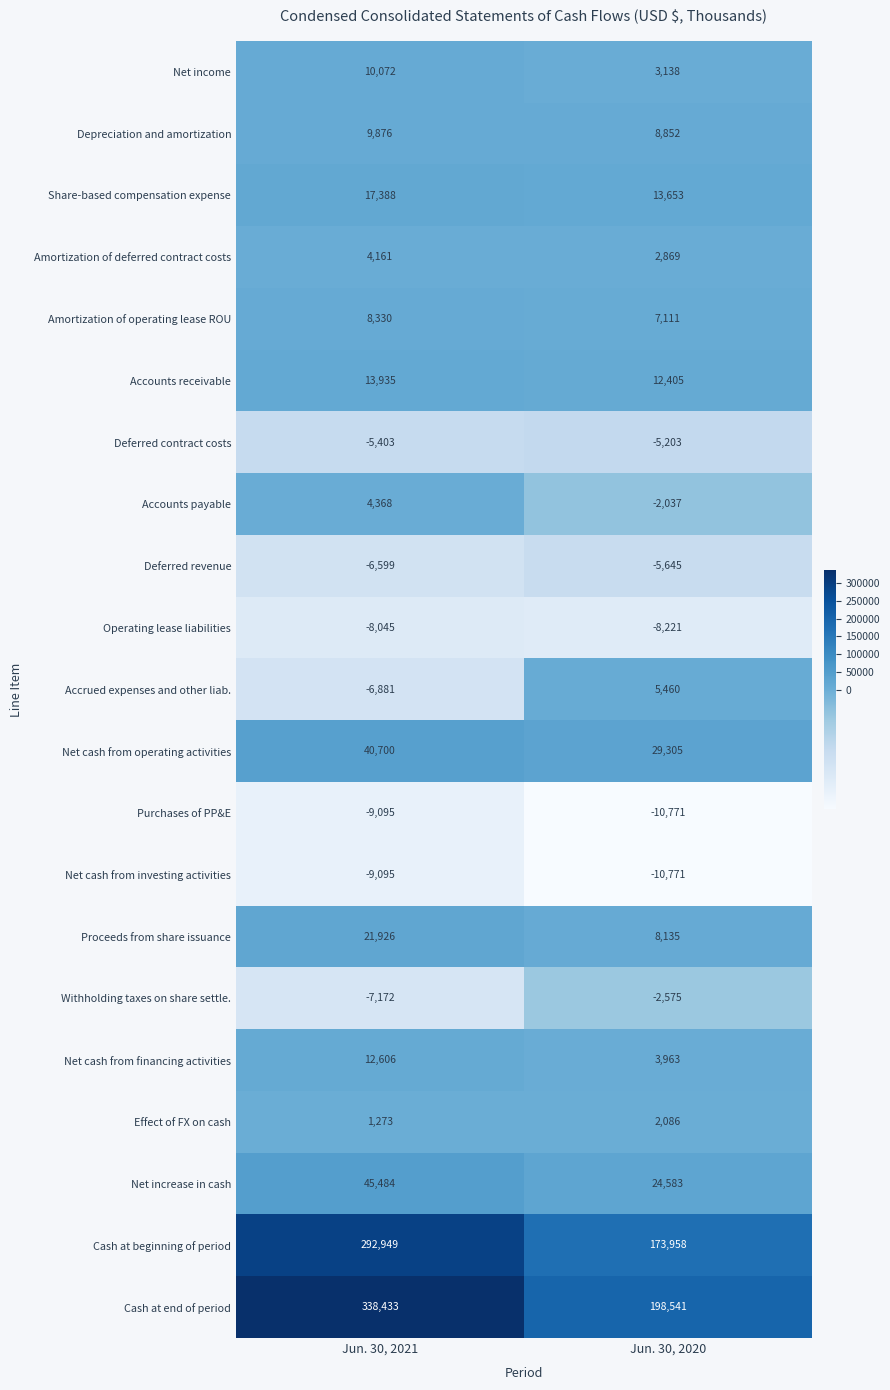

Read the Deferred revenue value at Jun. 30, 2020, to the nearest 10.

-5640